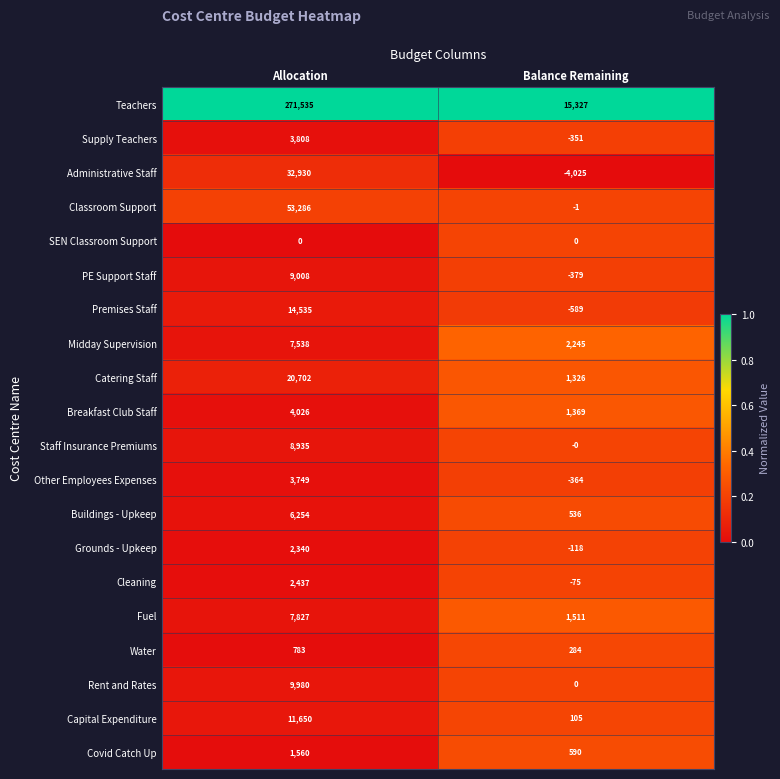

Is it true that Grounds - Upkeep equals 566 at Allocation?

False